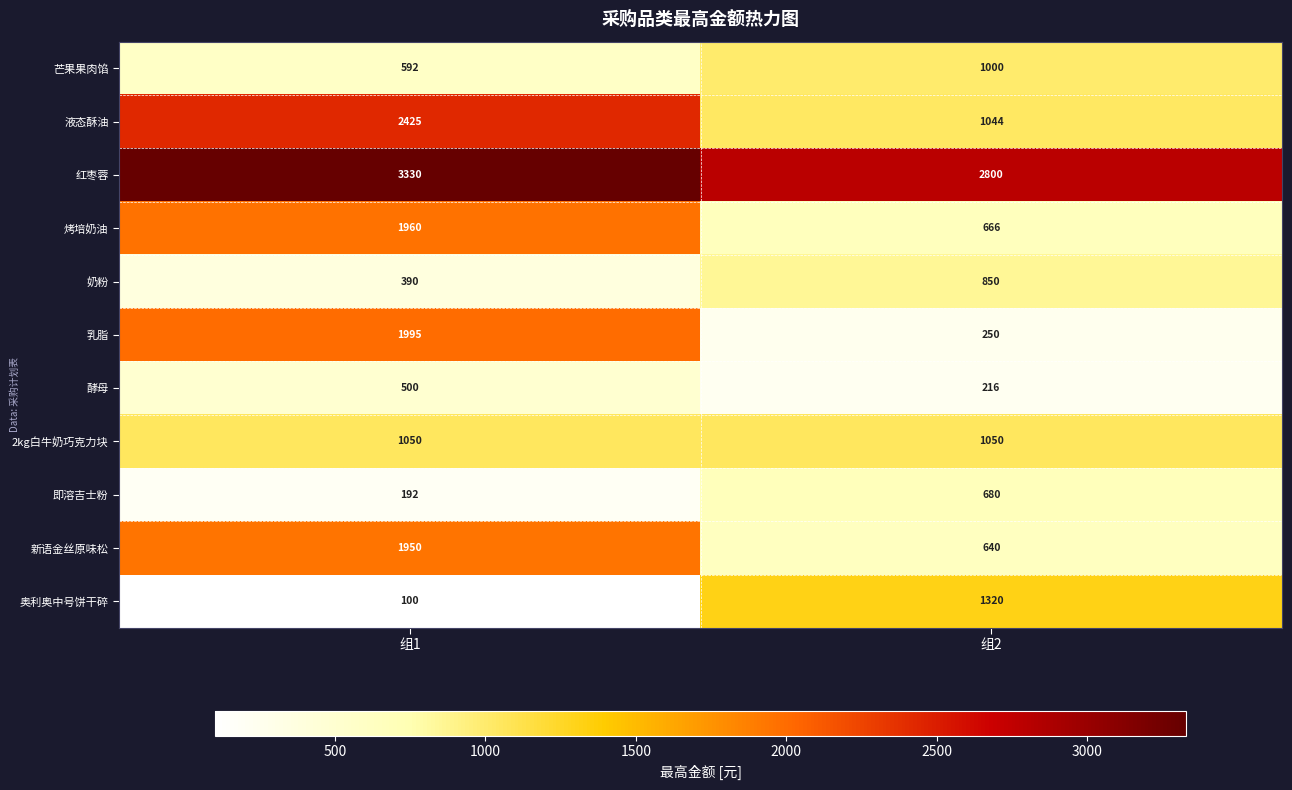

What is the difference between the highest and lowest values at 组1?

3230